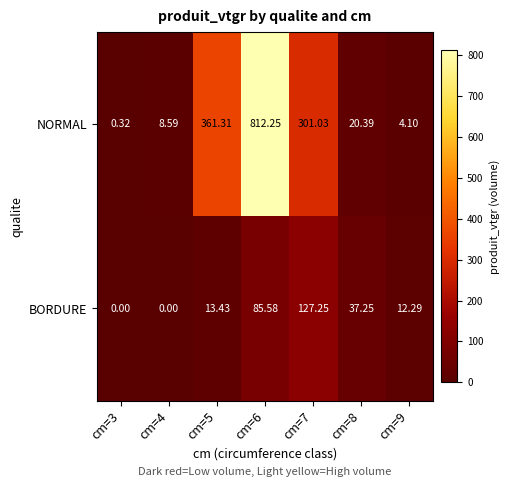

Which series has the largest total across all categories?

NORMAL